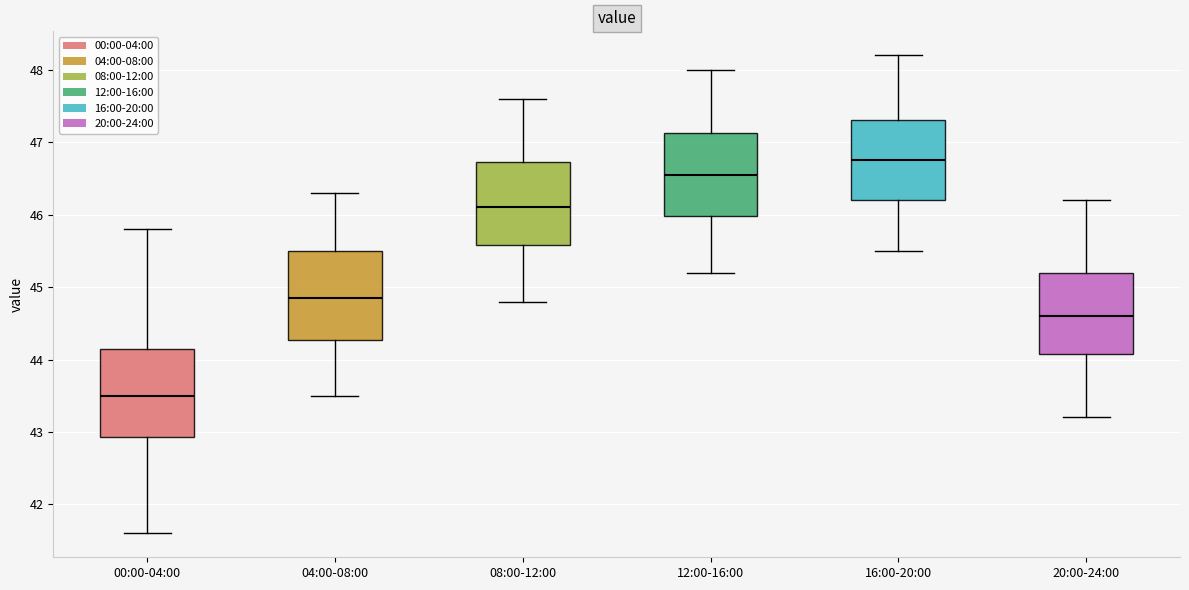

Reading left to right, transcribe this box plot: for each box, give where its median line is, the range the box spans, and where its two whiskers end, as read against the y-axis. The values are not printed on the chart, so give them approximately, as read against the axis.

00:00-04:00: median 43.5, box 42.9 to 44.2, whiskers 41.6 to 45.8
04:00-08:00: median 44.9, box 44.3 to 45.5, whiskers 43.5 to 46.3
08:00-12:00: median 46.1, box 45.6 to 46.7, whiskers 44.8 to 47.6
12:00-16:00: median 46.6, box 46.0 to 47.1, whiskers 45.2 to 48.0
16:00-20:00: median 46.8, box 46.2 to 47.3, whiskers 45.5 to 48.2
20:00-24:00: median 44.6, box 44.1 to 45.2, whiskers 43.2 to 46.2